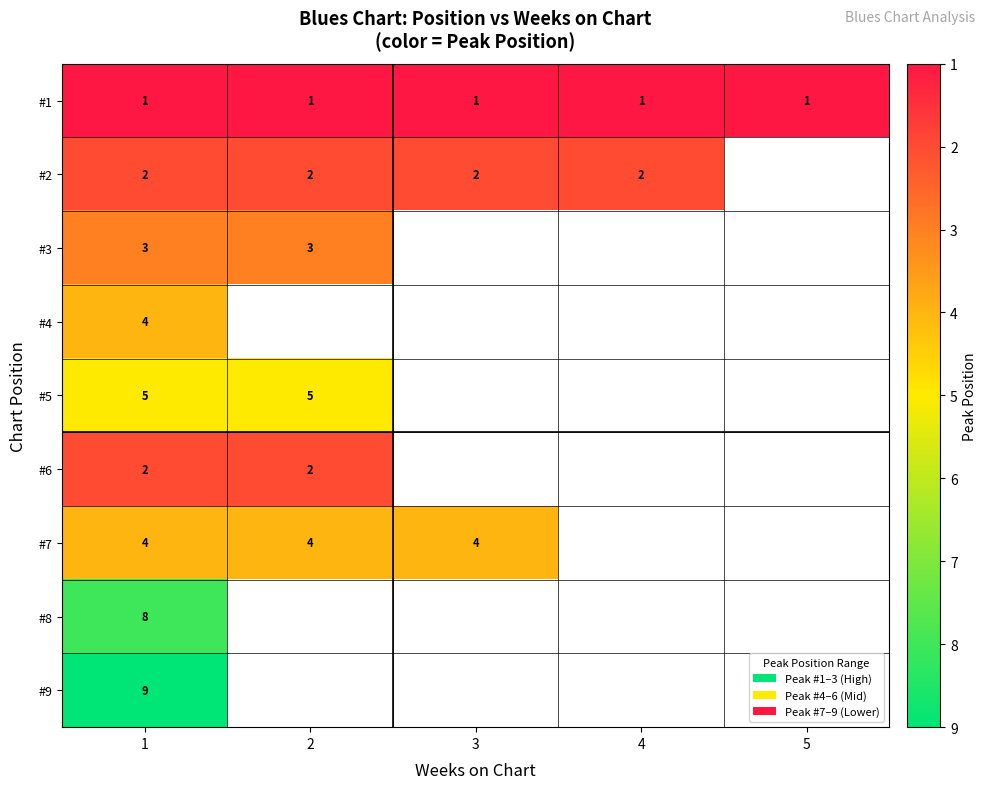

The value of #2 at 4 is 1. True or false?

False